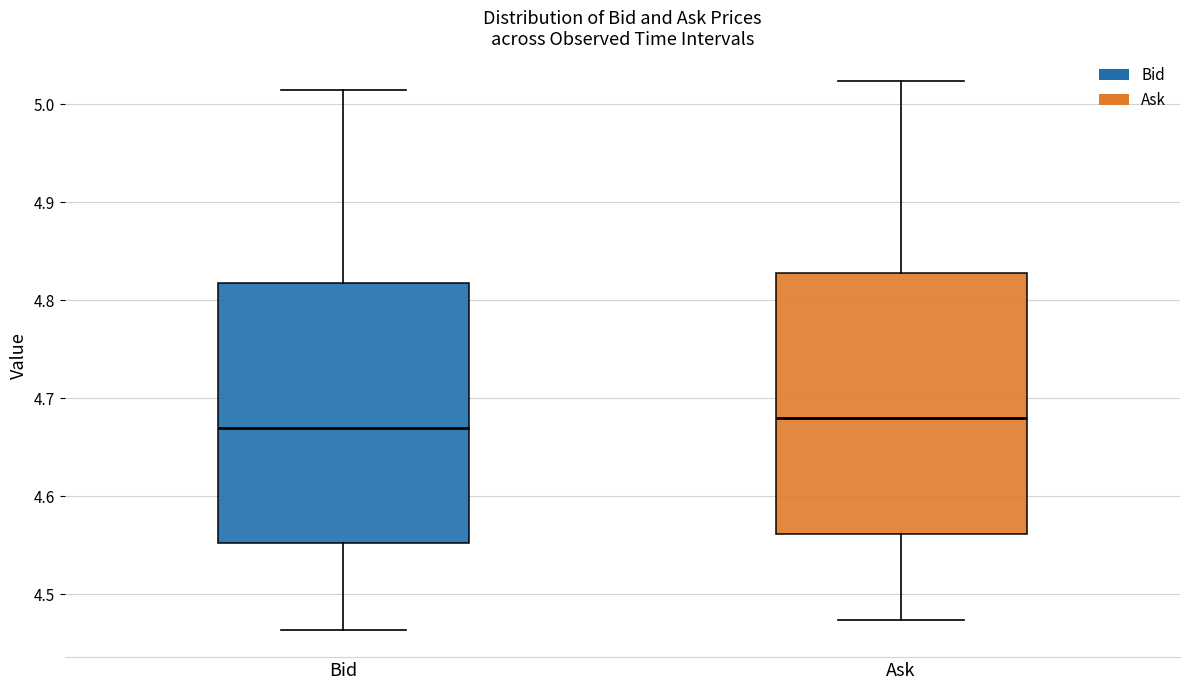

Reading left to right, transcribe this box plot: for each box, give where its median line is, the range the box spans, and where its two whiskers end, as read against the y-axis. The values are not printed on the chart, so give them approximately, as read against the axis.

Bid: median 4.67, box 4.55 to 4.82, whiskers 4.46 to 5.01
Ask: median 4.68, box 4.56 to 4.83, whiskers 4.47 to 5.02